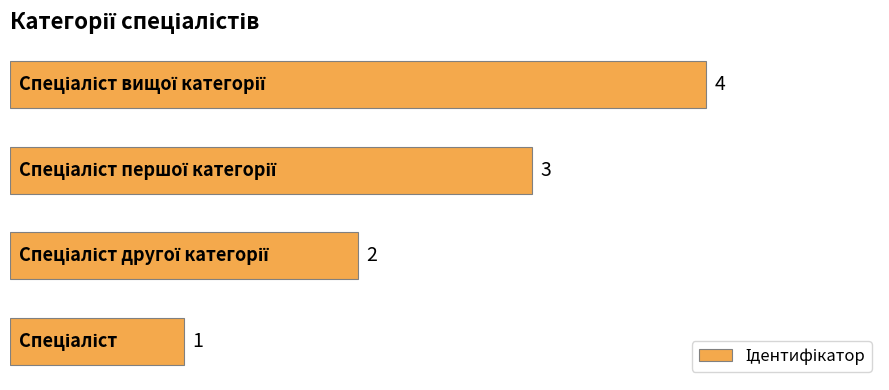

How many values are between 2 and 4?

3